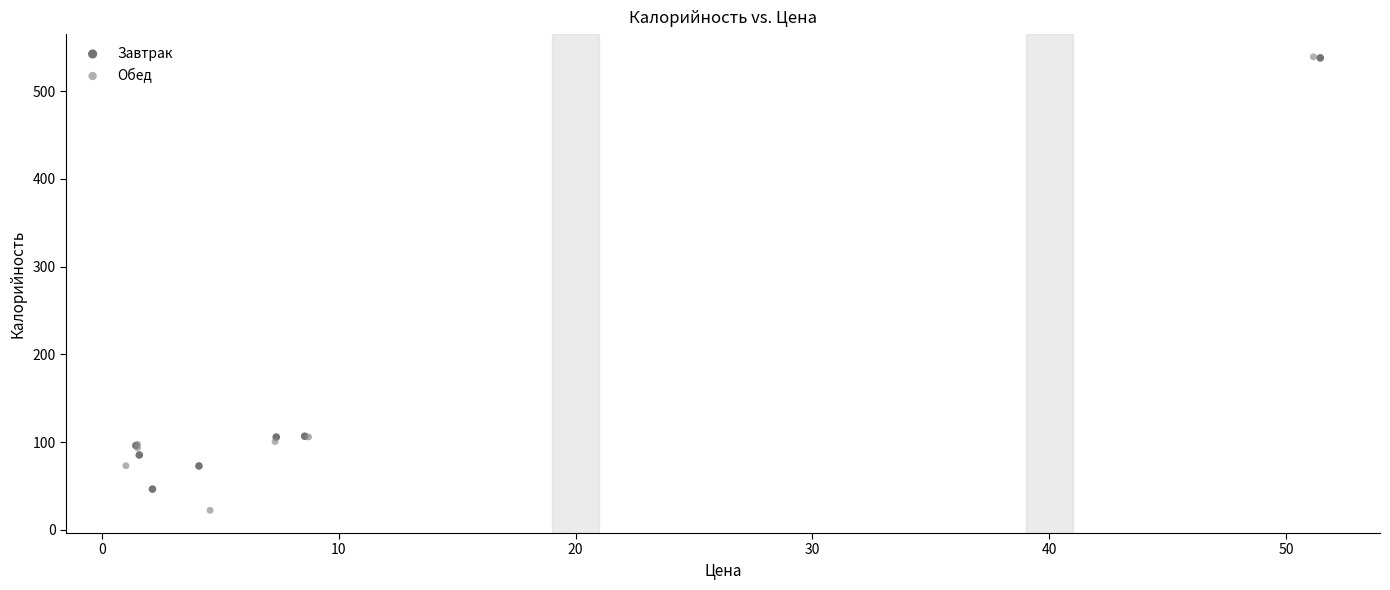

Which series reaches the minimum Y coordinate?

Обед